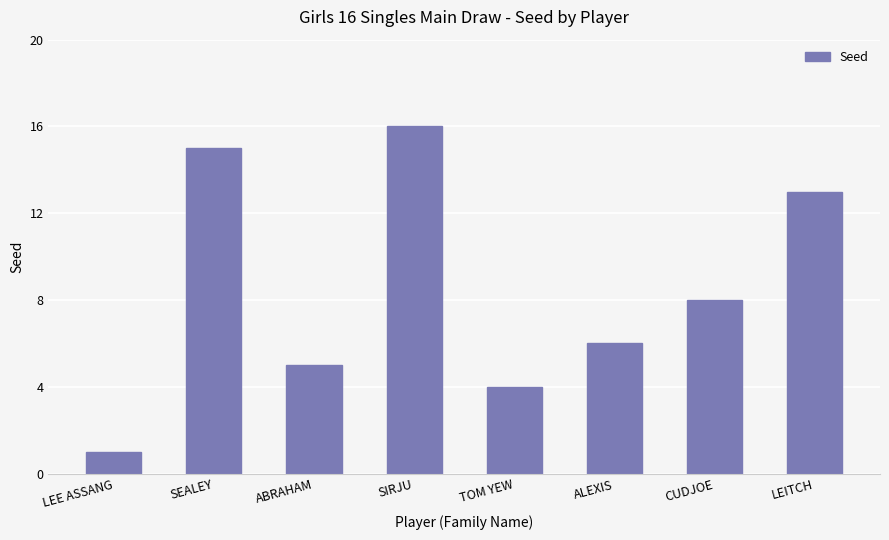

Reading left to right, what are all the values shown in this chart?

1	15	5	16	4	6	8	13